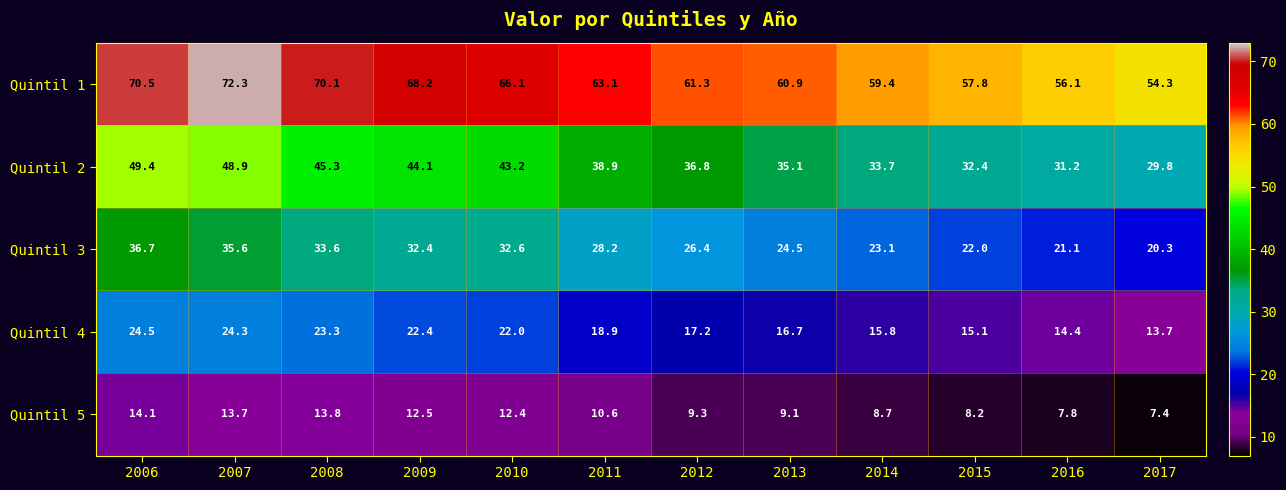

What is the difference between the highest and lowest values at 2017?

46.9